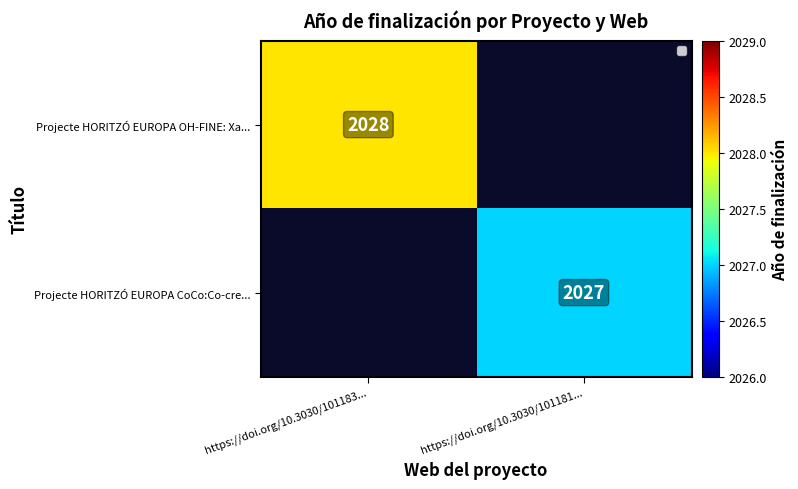

The value of Projecte HORITZÓ EUROPA CoCo:Co-cre... at https://doi.org/10.3030/101181... is 593.2. True or false?

False